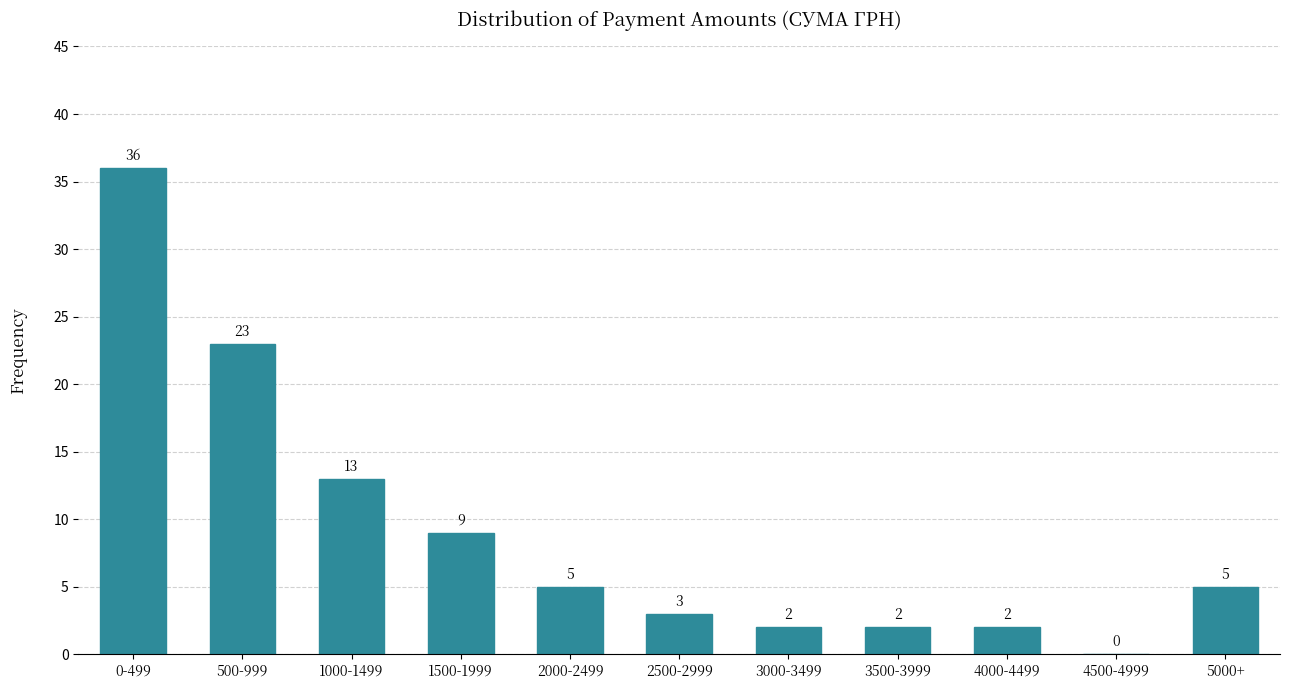

Reading left to right, list all the values displayed in this chart.

0-499=36	500-999=23	1000-1499=13	1500-1999=9	2000-2499=5	2500-2999=3	3000-3499=2	3500-3999=2	4000-4499=2	4500-4999=0	5000+=5